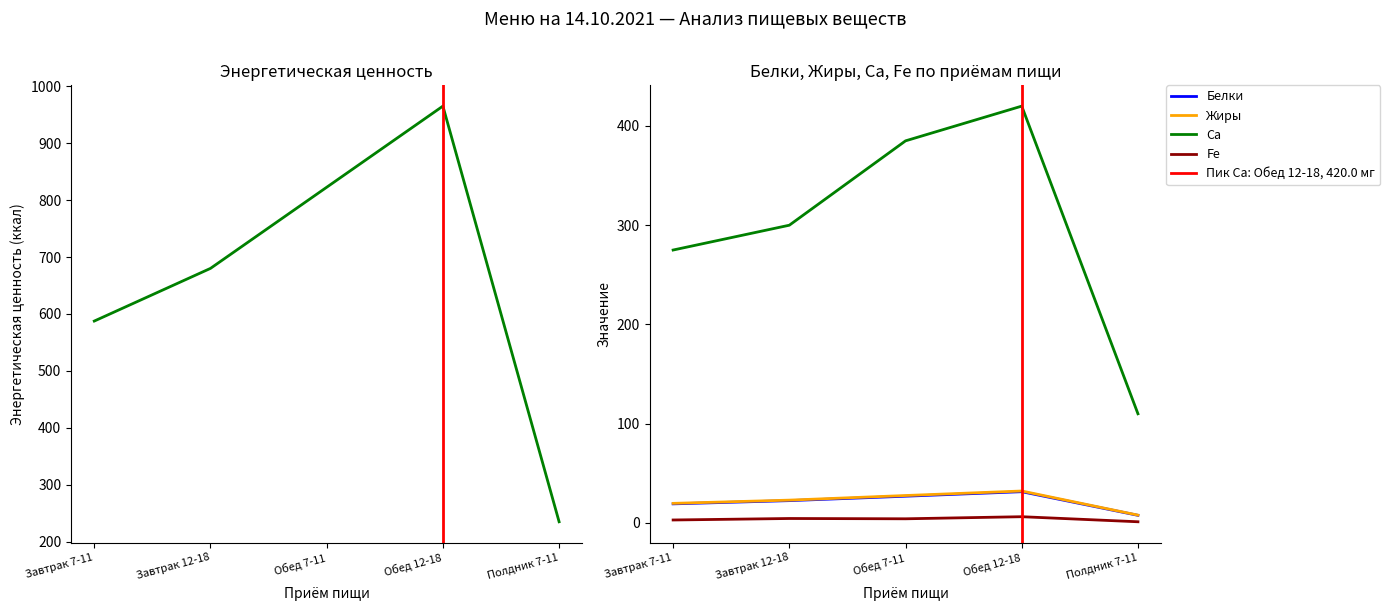

True or false: Белки and Жиры cross at least once.

False